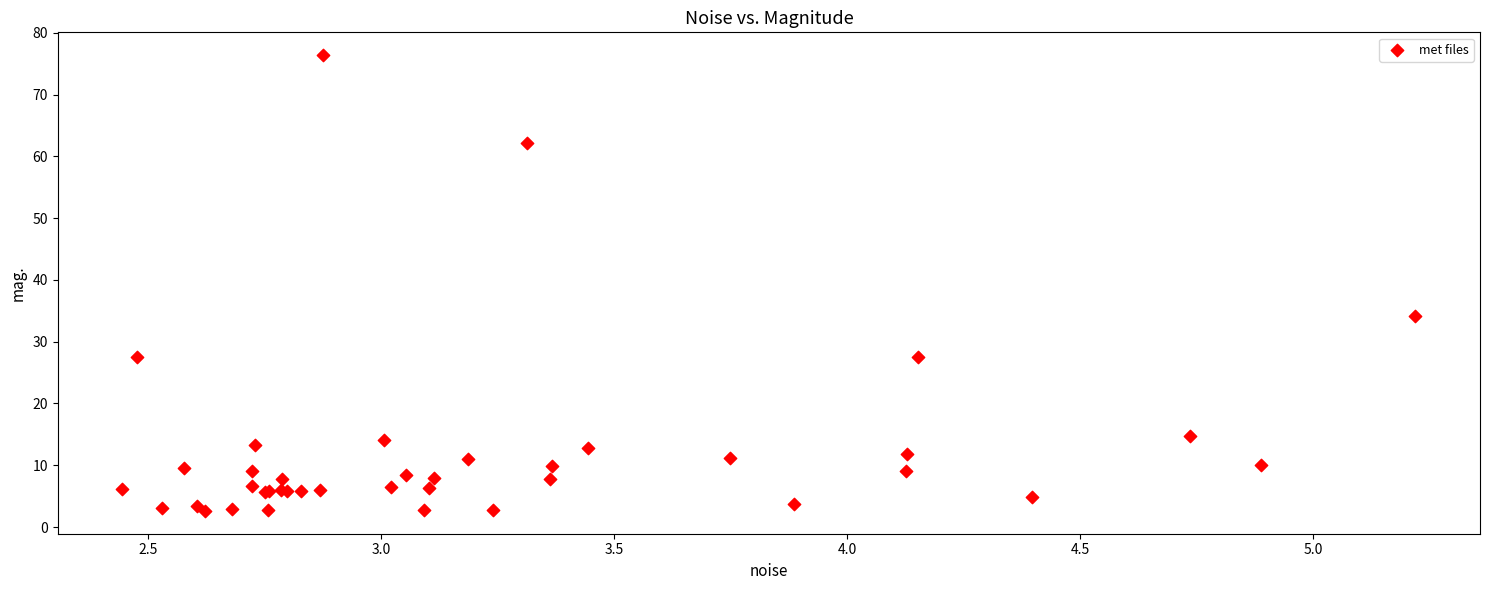

What Y value in the scatter plot is closest to 39?

34.1